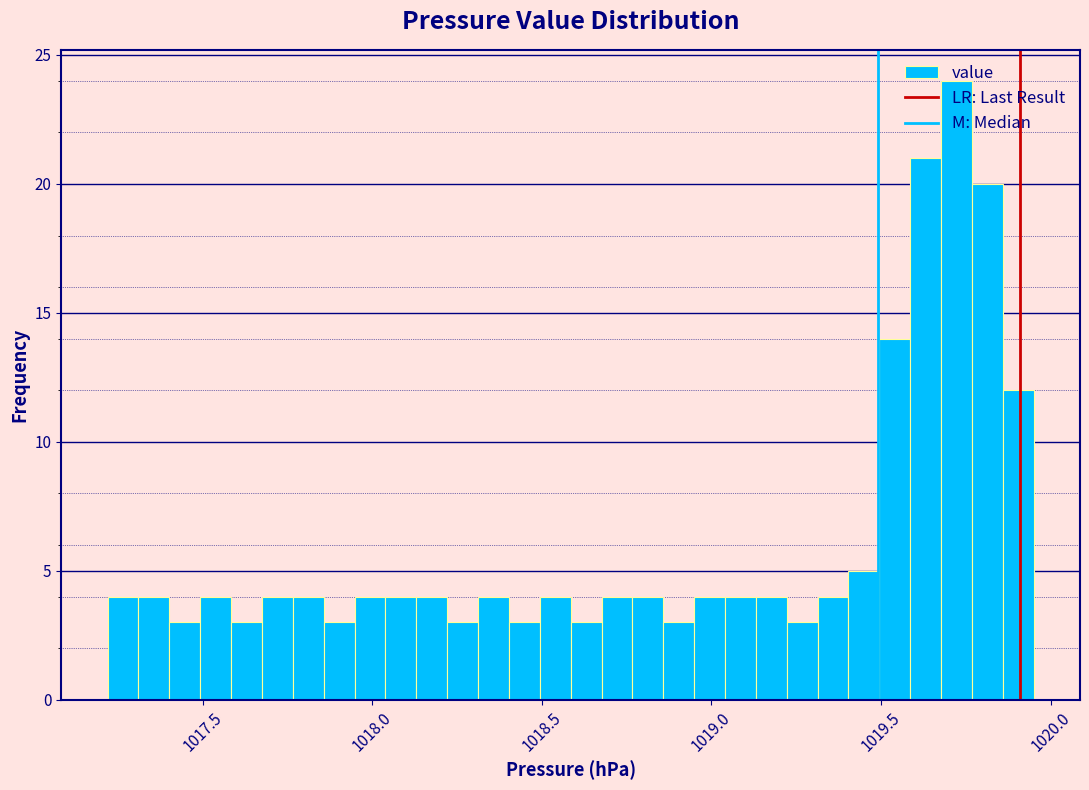

Read against the x-axis, roughly where is the centre of the tallest bar?

1019.70